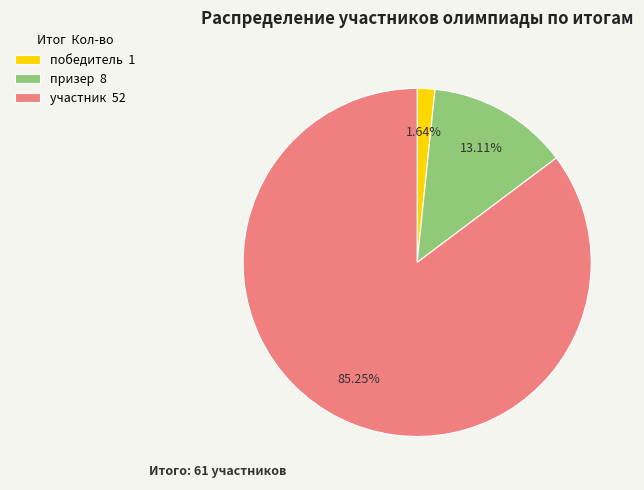

What is the smallest slice in the pie chart?

победитель